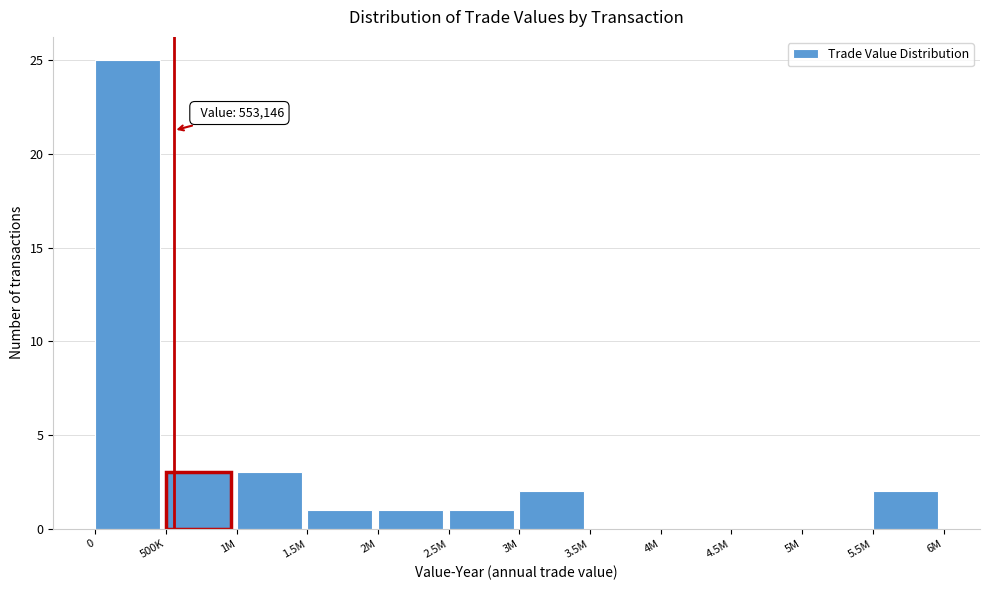

Reading right to left, list all the values displayed in this chart.

5.5M=2	5M=0	4.5M=0	4M=0	3.5M=0	3M=2	2.5M=1	2M=1	1.5M=1	1M=3	500K=3	0=25